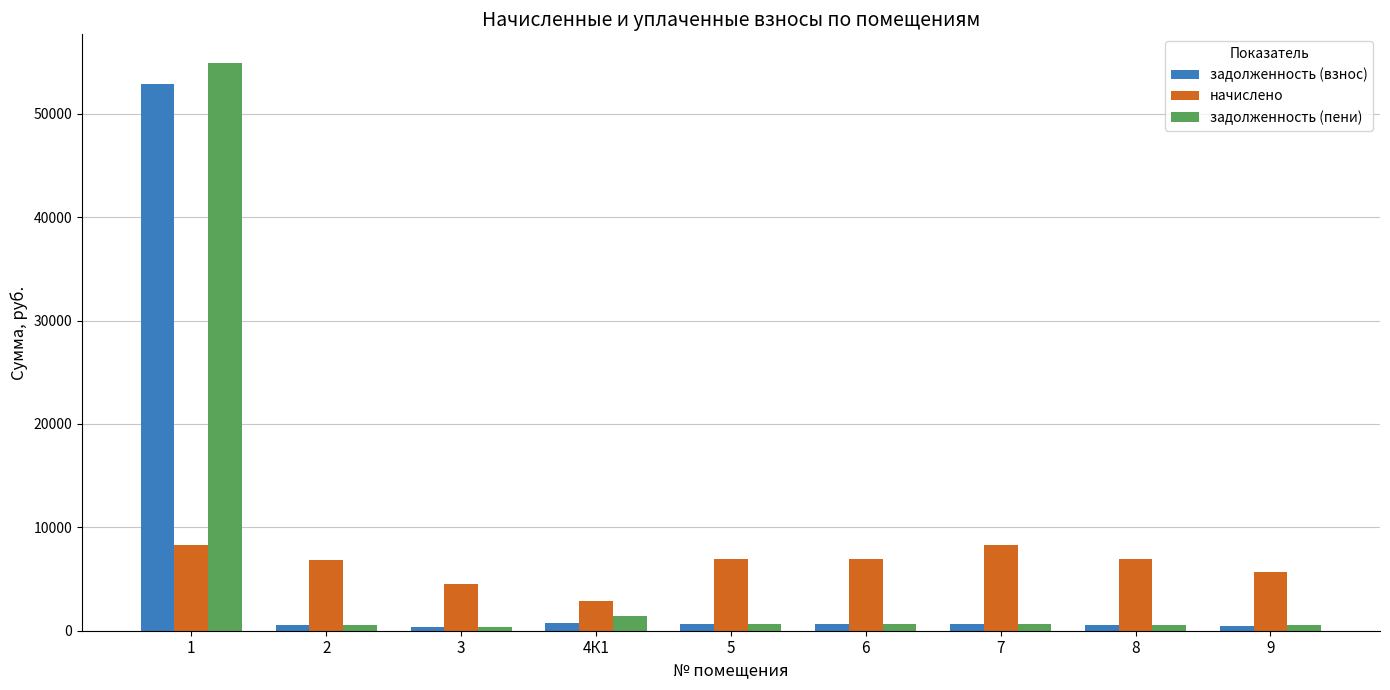

What is the spread (max minus min) of values at 3?

4141.9